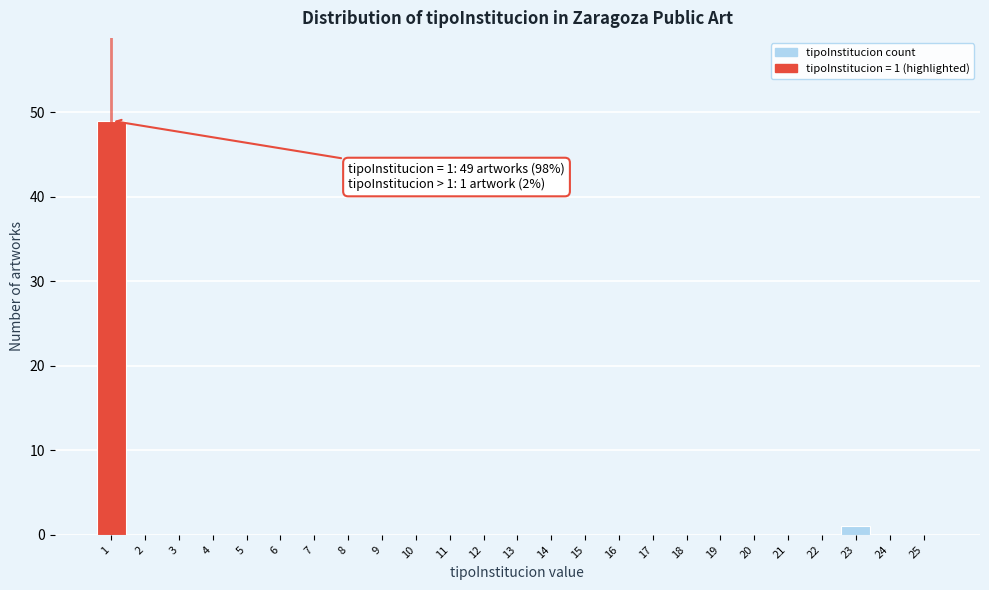

Reading left to right, list all the values displayed in this chart.

1=49	2=0	3=0	4=0	5=0	6=0	7=0	8=0	9=0	10=0	11=0	12=0	13=0	14=0	15=0	16=0	17=0	18=0	19=0	20=0	21=0	22=0	23=1	24=0	25=0